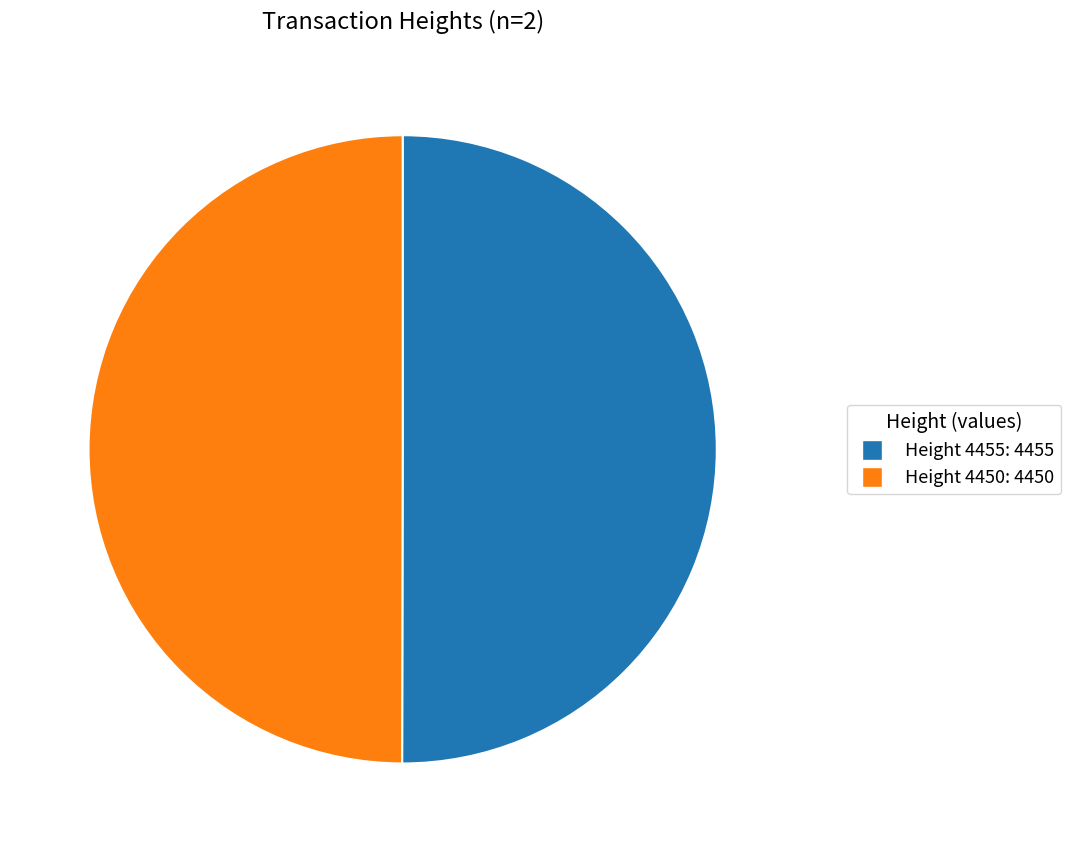

Combined, do Height 4455 and Height 4450 account for over 50%?

Yes